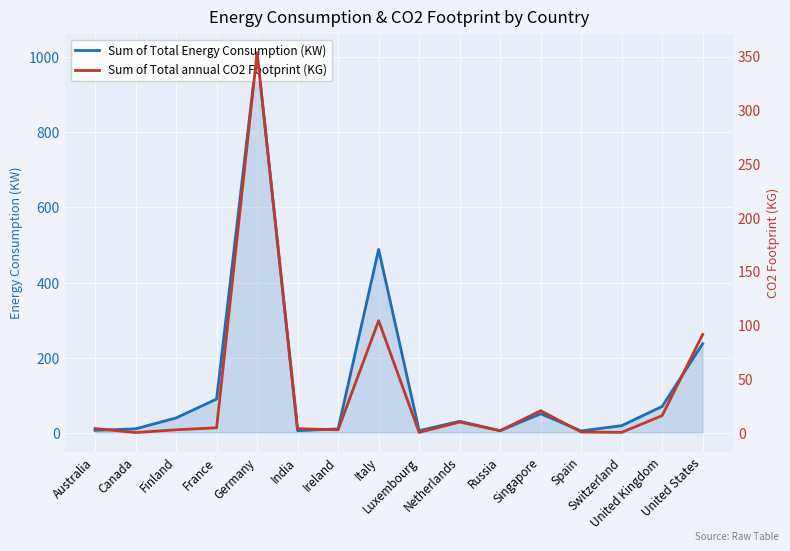

Rank the series by their average value, from highest to lowest.

Sum of Total Energy Consumption (KW), Sum of Total annual CO2 Footprint (KG)